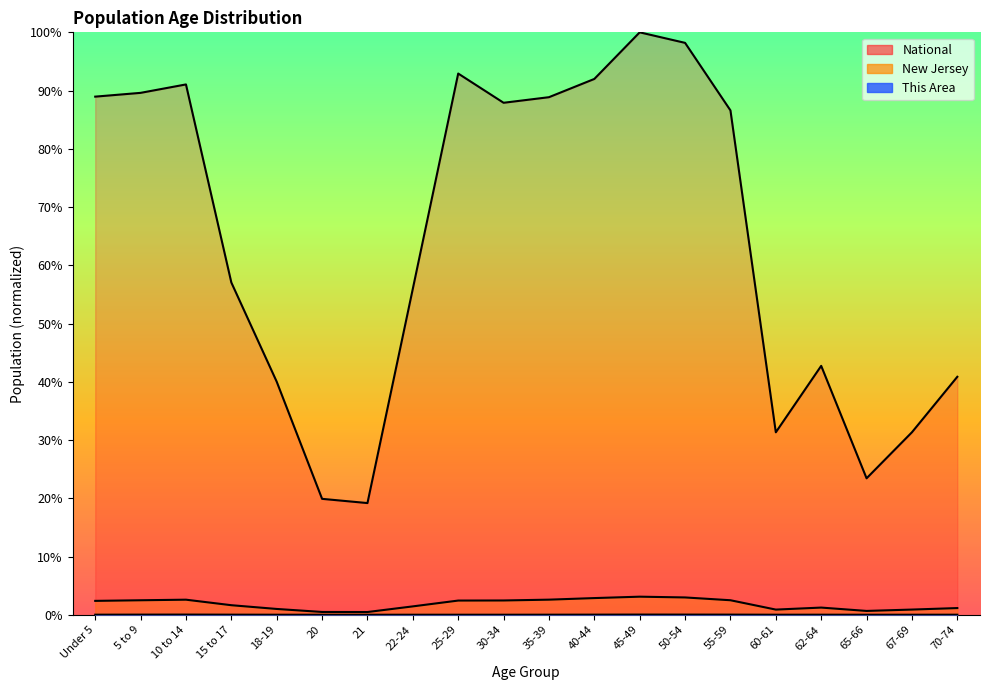

Between 5 to 9 and 50-54, which series saw the biggest shift?

National